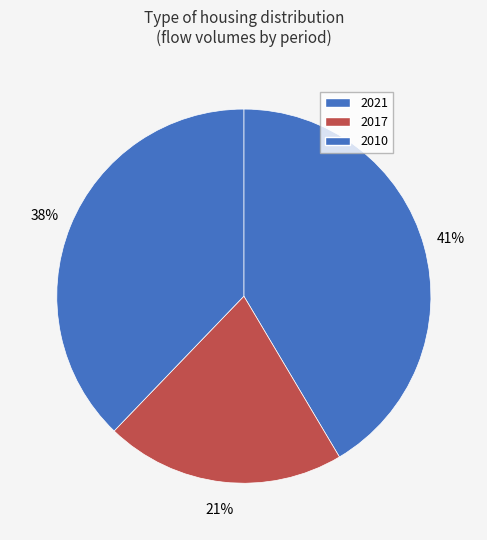

Count the number of slices in the pie.

3